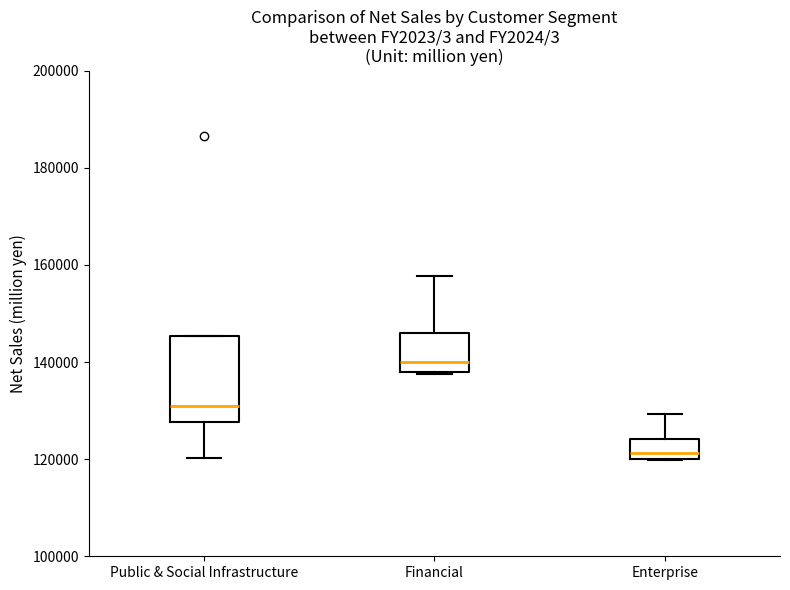

Reading left to right, transcribe this box plot: for each box, give where its median line is, the range the box spans, and where its two whiskers end, as read against the y-axis. The values are not printed on the chart, so give them approximately, as read against the axis.

Public & Social Infrastructure: median 130000, box 128000 to 146000, whiskers 120000 to 146000
Financial: median 140000, box 138000 to 146000, whiskers 138000 to 158000
Enterprise: median 122000, box 120000 to 124000, whiskers 120000 to 130000